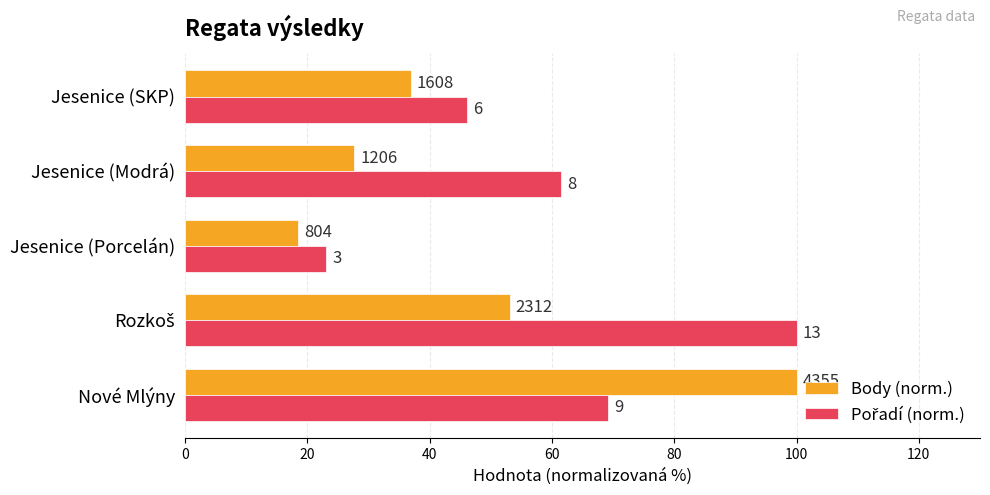

Which series has the largest total across all categories?

Pořadí (norm.)